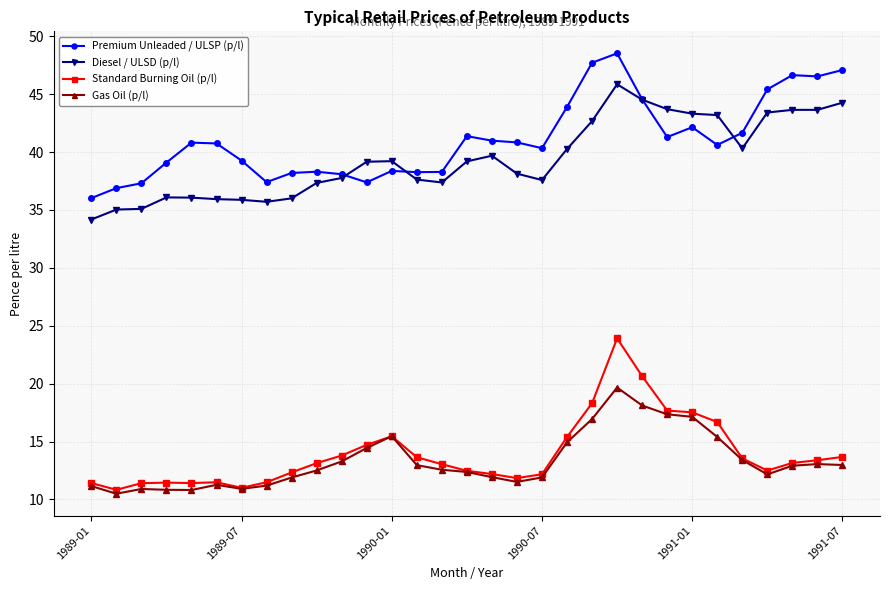

How many distinct data groups are displayed?

4